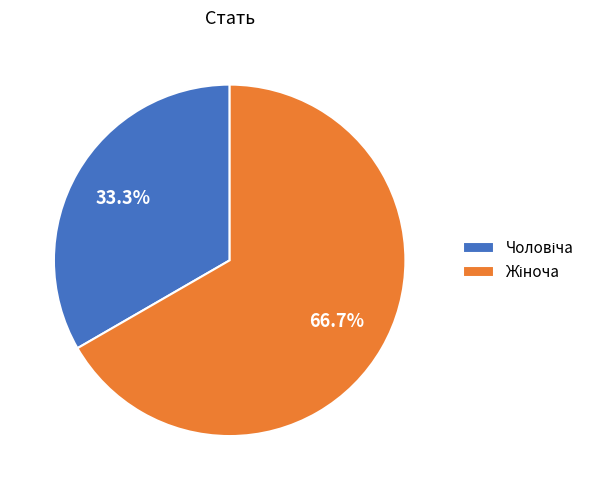

Is there a majority slice in this chart?

Yes